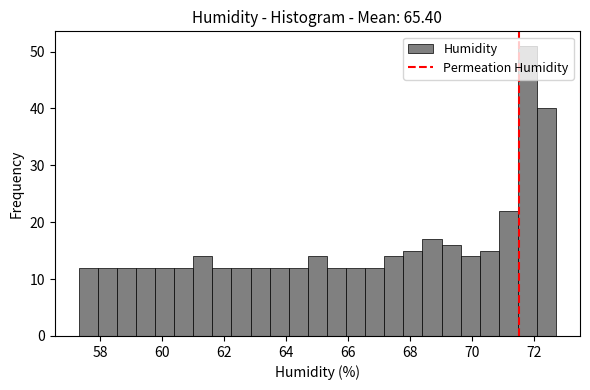

Around what value on the x-axis is the tallest bar? Give the approximate position of its centre, as read against the axis.

71.8